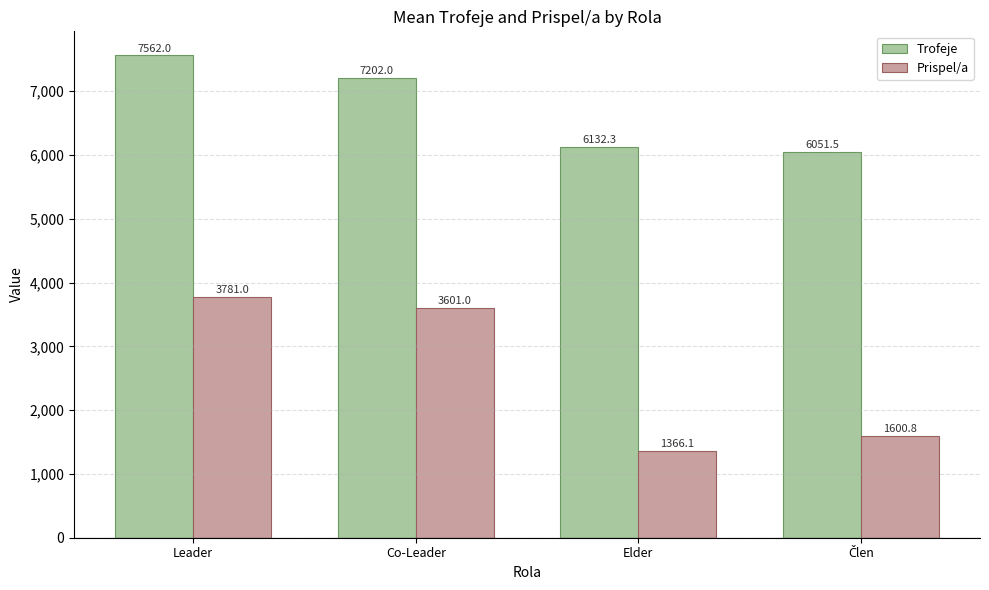

Reading right to left, what are all the values shown in this chart?

Trofeje: 6051.5	6132.3	7202.0	7562.0
Prispel/a: 1600.8	1366.1	3601.0	3781.0